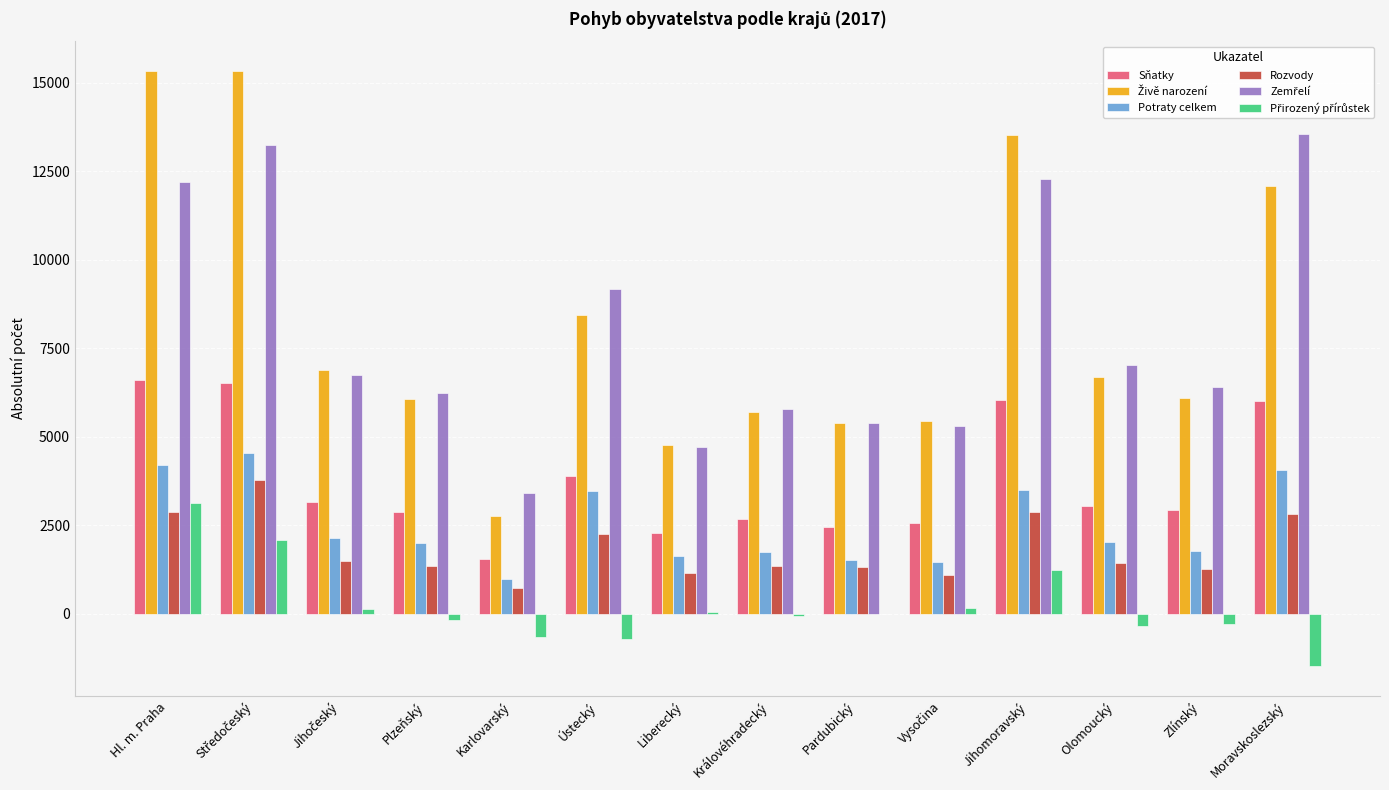

What is the spread (max minus min) of values at Plzeňský?

6418